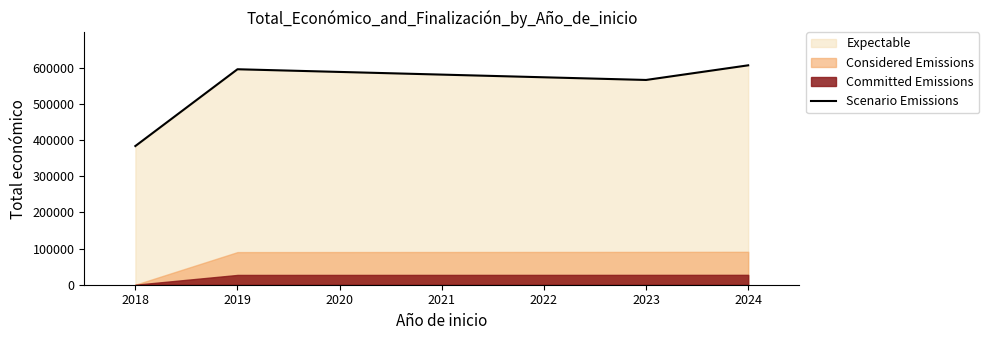

At which category does Scenario Emissions reach its first local peak?

2019